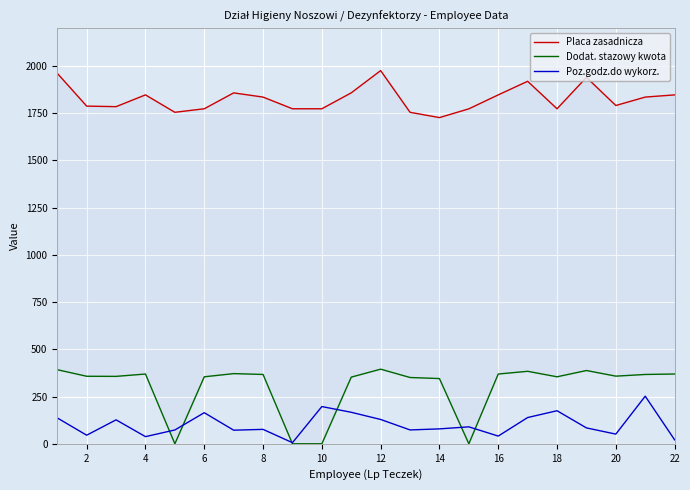

Reading right to left, extract all data points from this chart.

Placa zasadnicza: 1847.1	1835.4	1790.8	1939.7	1773.5	1919.0	1847.1	1773.2	1726.9	1754.8	1975.6	1857.9	1773.5	1773.5	1835.4	1857.7	1773.5	1754.8	1847.1	1784.8	1787.6	1961.3
Dodat. stazowy kwota: 369.4	367.1	358.2	387.9	354.7	383.8	369.4	0.0	345.4	351.0	395.1	353.0	0.0	0.0	367.1	371.5	354.7	0.0	369.4	356.9	357.5	392.3
Poz.godz.do wykorz.: 21.1	252.0	51.3	84.2	175.1	139.0	40.9	89.7	79.0	73.4	128.8	166.8	197.2	5.9	76.4	72.1	164.7	73.2	37.9	126.8	45.5	137.0